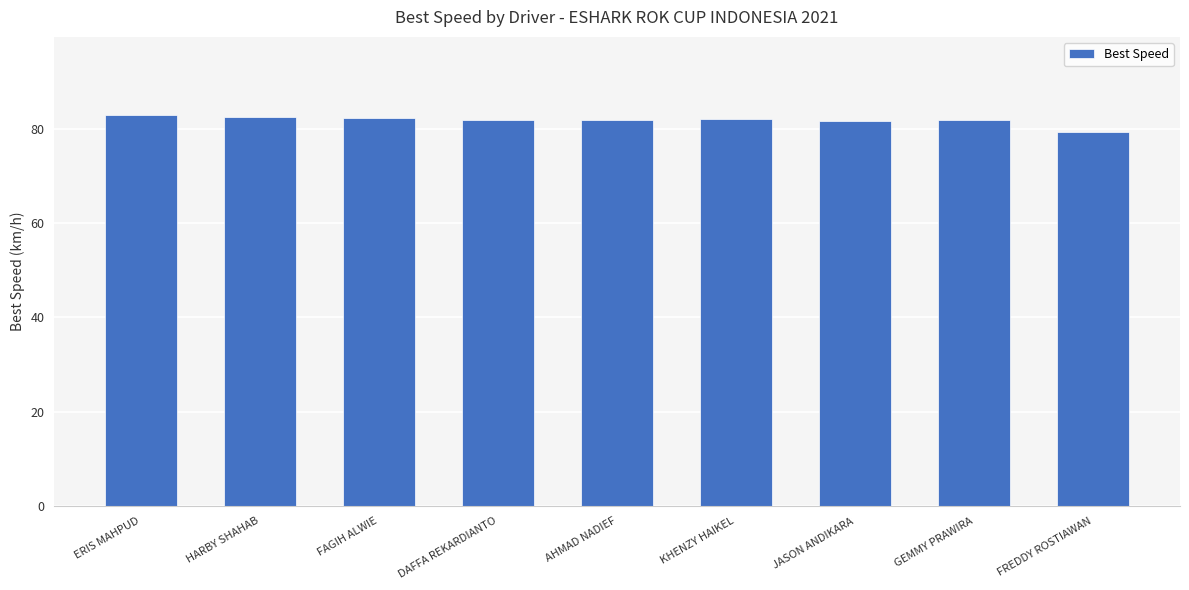

Which category has the lowest value across all series?

FREDDY ROSTIAWAN